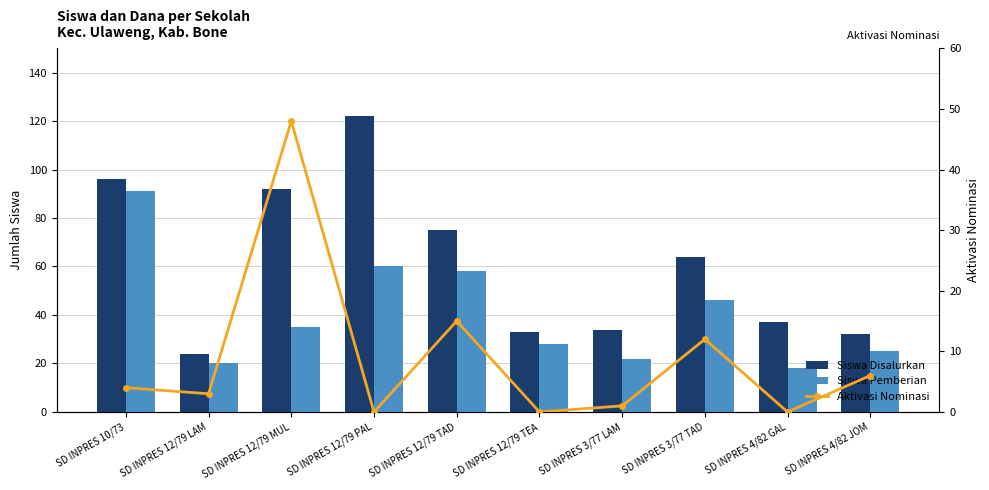

Reading left to right, extract all data points from this chart.

Siswa Disalurkan: SD INPRES 10/73=96	SD INPRES 12/79 LAM=24	SD INPRES 12/79 MUL=92	SD INPRES 12/79 PAL=122	SD INPRES 12/79 TAD=75	SD INPRES 12/79 TEA=33	SD INPRES 3/77 LAM=34	SD INPRES 3/77 TAD=64	SD INPRES 4/82 GAL=37	SD INPRES 4/82 JOM=32
Siswa Pemberian: SD INPRES 10/73=91	SD INPRES 12/79 LAM=20	SD INPRES 12/79 MUL=35	SD INPRES 12/79 PAL=60	SD INPRES 12/79 TAD=58	SD INPRES 12/79 TEA=28	SD INPRES 3/77 LAM=22	SD INPRES 3/77 TAD=46	SD INPRES 4/82 GAL=18	SD INPRES 4/82 JOM=25
Aktivasi Nominasi: SD INPRES 10/73=4	SD INPRES 12/79 LAM=3	SD INPRES 12/79 MUL=48	SD INPRES 12/79 PAL=0	SD INPRES 12/79 TAD=15	SD INPRES 12/79 TEA=0	SD INPRES 3/77 LAM=1	SD INPRES 3/77 TAD=12	SD INPRES 4/82 GAL=0	SD INPRES 4/82 JOM=6